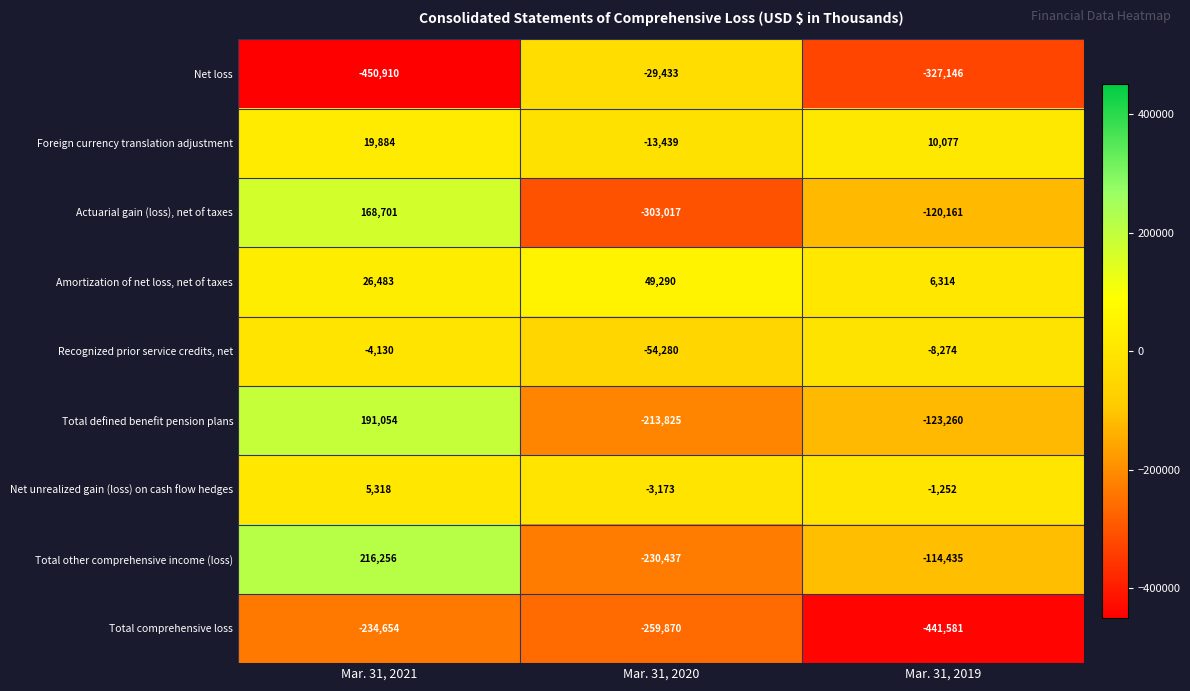

What value does the Net unrealized gain (loss) on cash flow hedges series have at Mar. 31, 2021, to the nearest 50?

5300